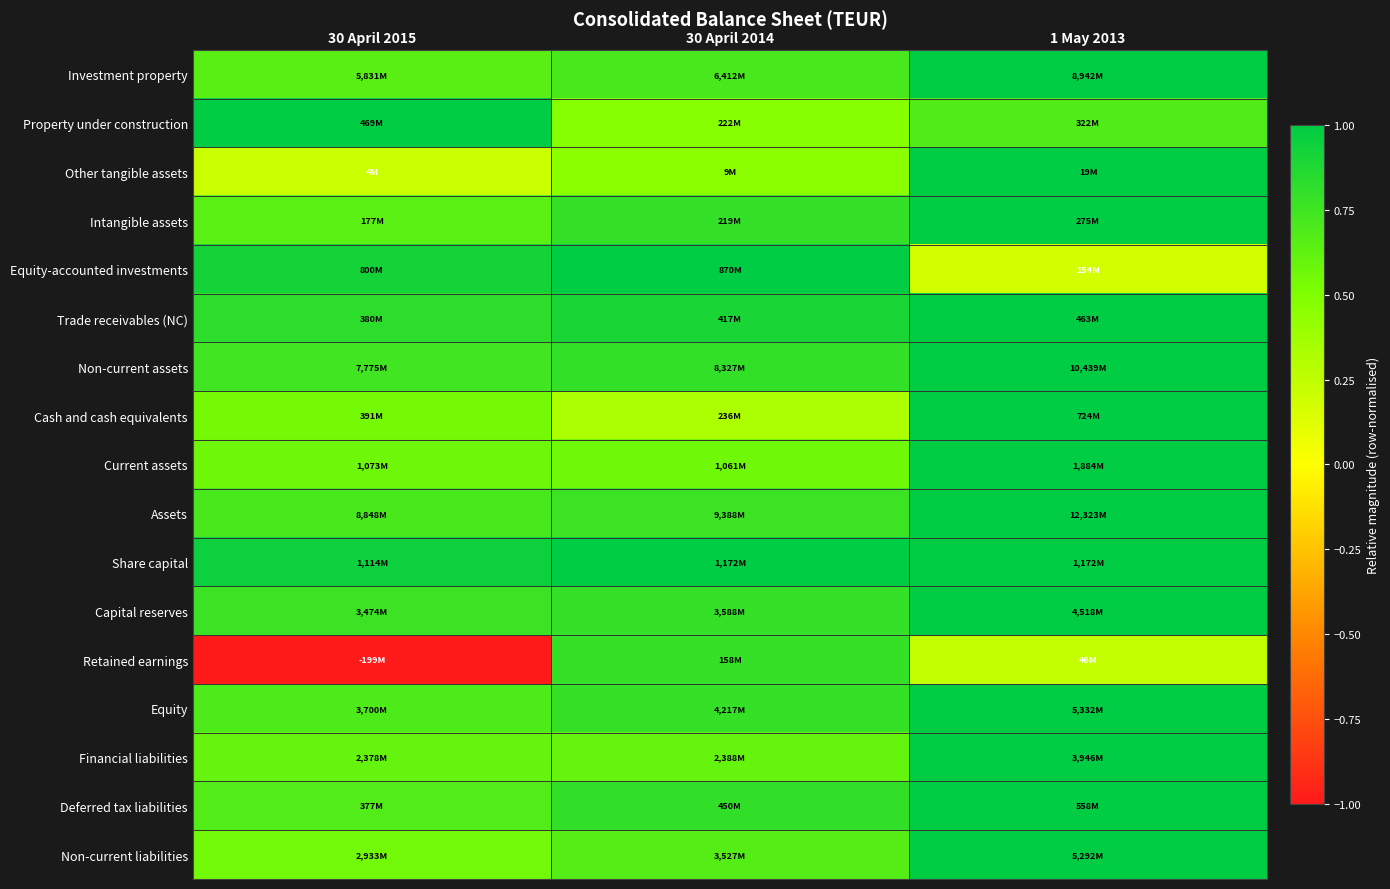

Rank the series by their maximum value, from lowest to highest.

Retained earnings, Investment property, Property under construction, Other tangible assets, Intangible assets, Equity-accounted investments, Trade receivables (NC), Non-current assets, Cash and cash equivalents, Current assets, Assets, Share capital, Capital reserves, Equity, Financial liabilities, Deferred tax liabilities, Non-current liabilities